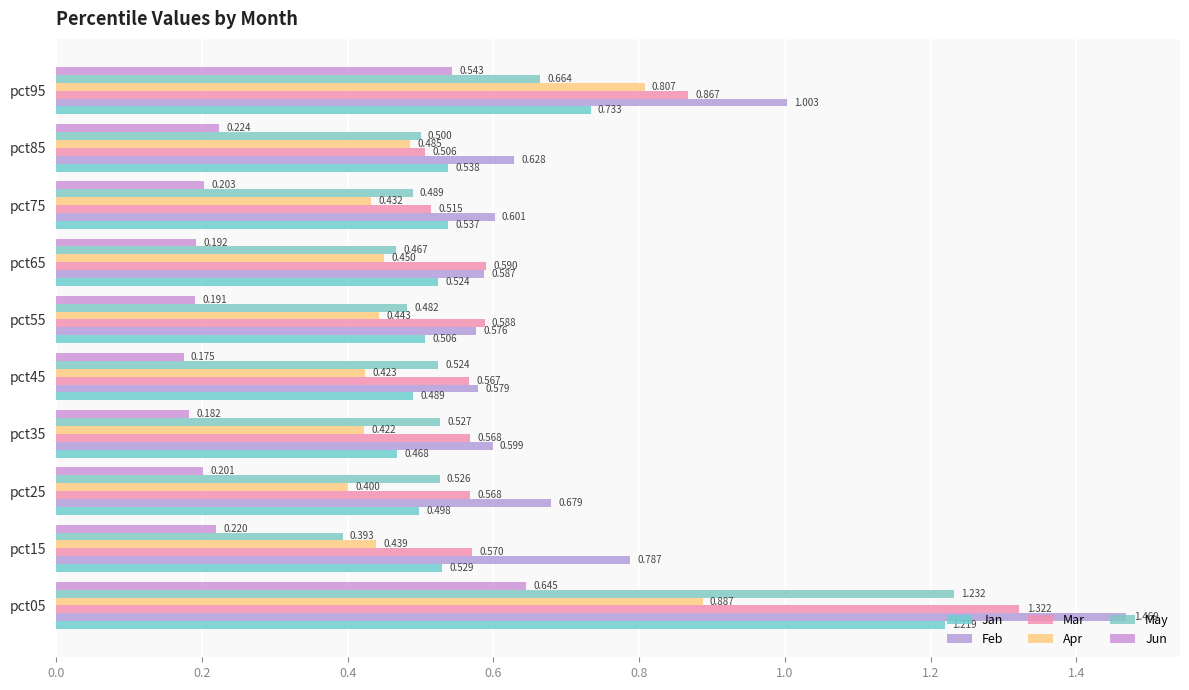

How many data points does each series have?

10